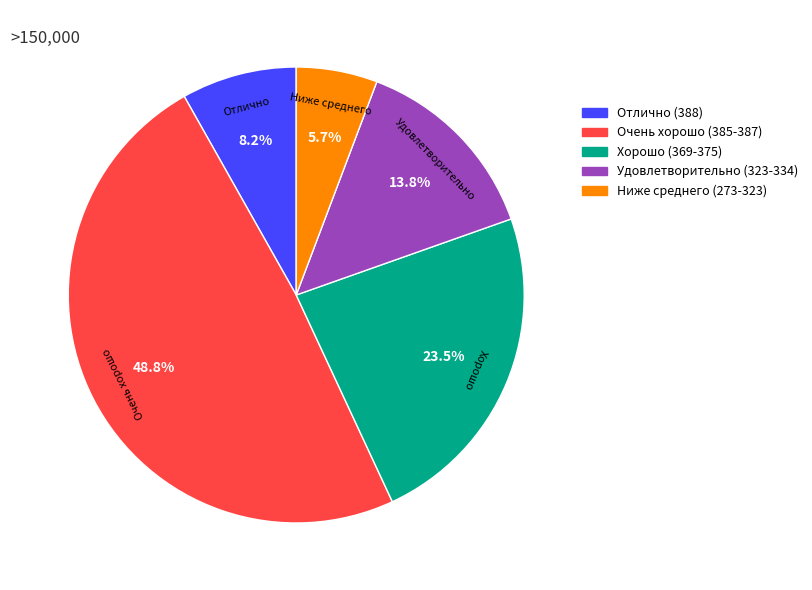

Count the number of slices in the pie.

5